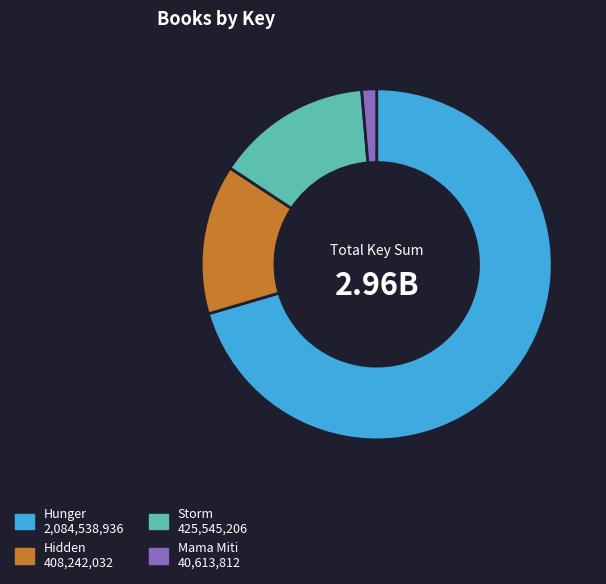

Which slice is the smallest?

Mama Miti